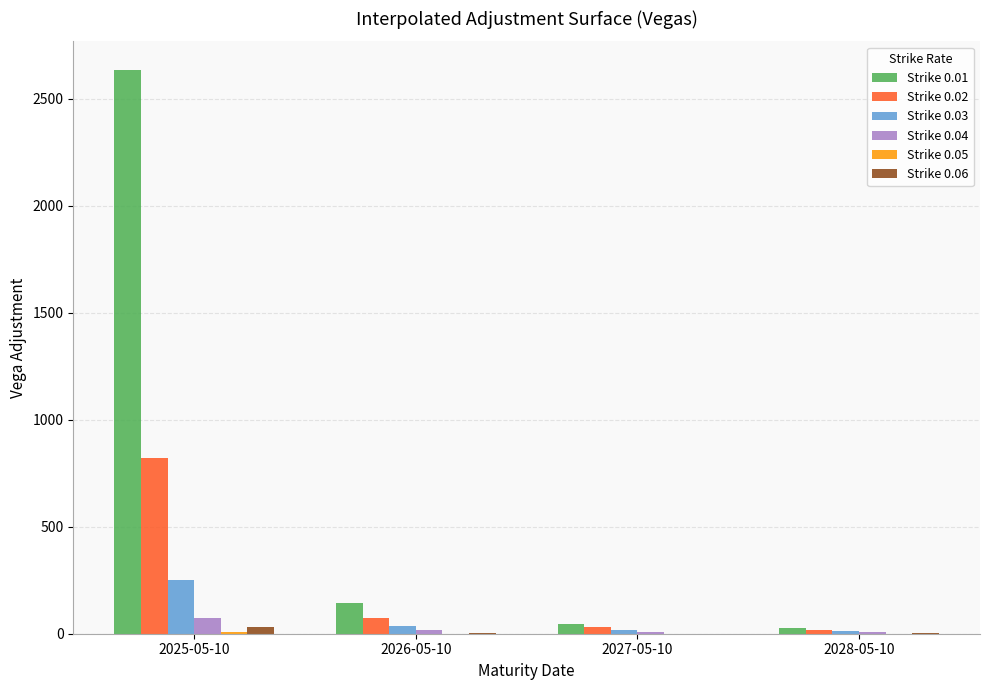

The Strike 0.04 series shows 6.4 at 2028-05-10. True or false?

True